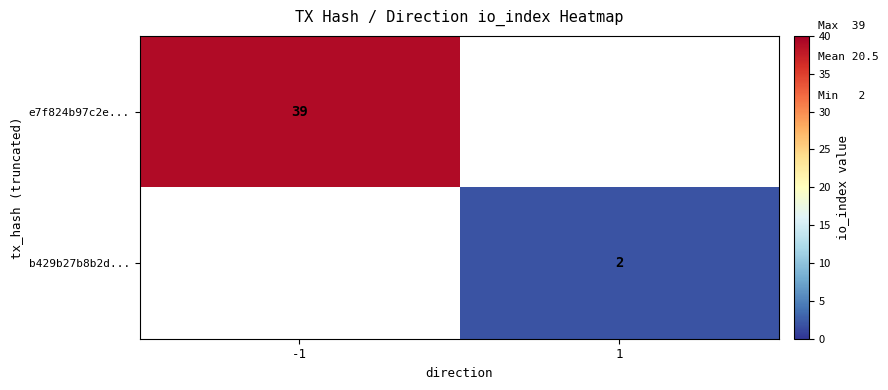

The e7f824b97c2e... series shows 39 at -1. True or false?

True